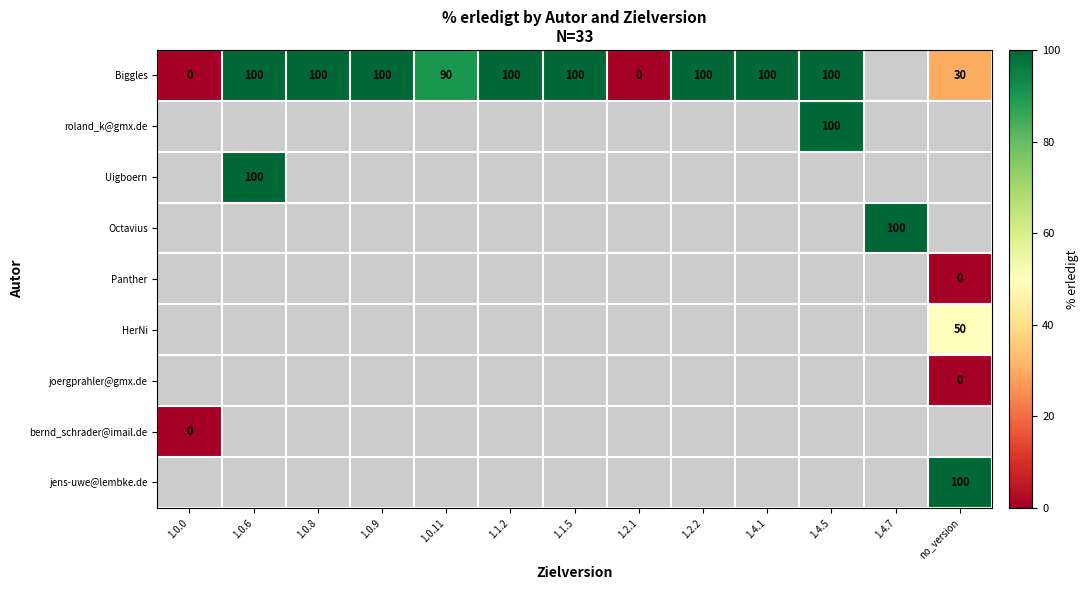

Between 1.1.2 and no_version, which series saw the biggest shift?

Biggles